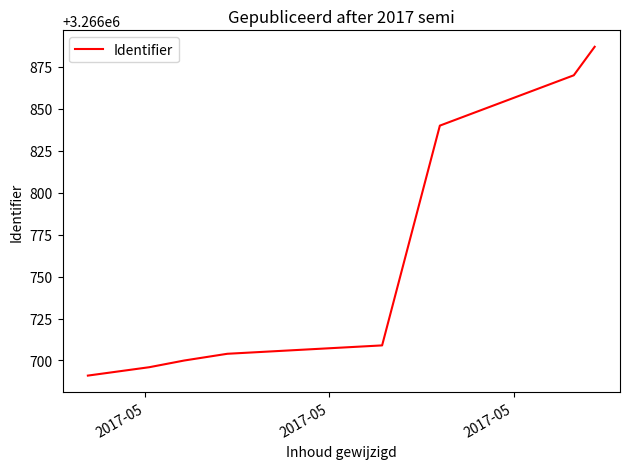

What is the minimum value shown in the chart?

3266691